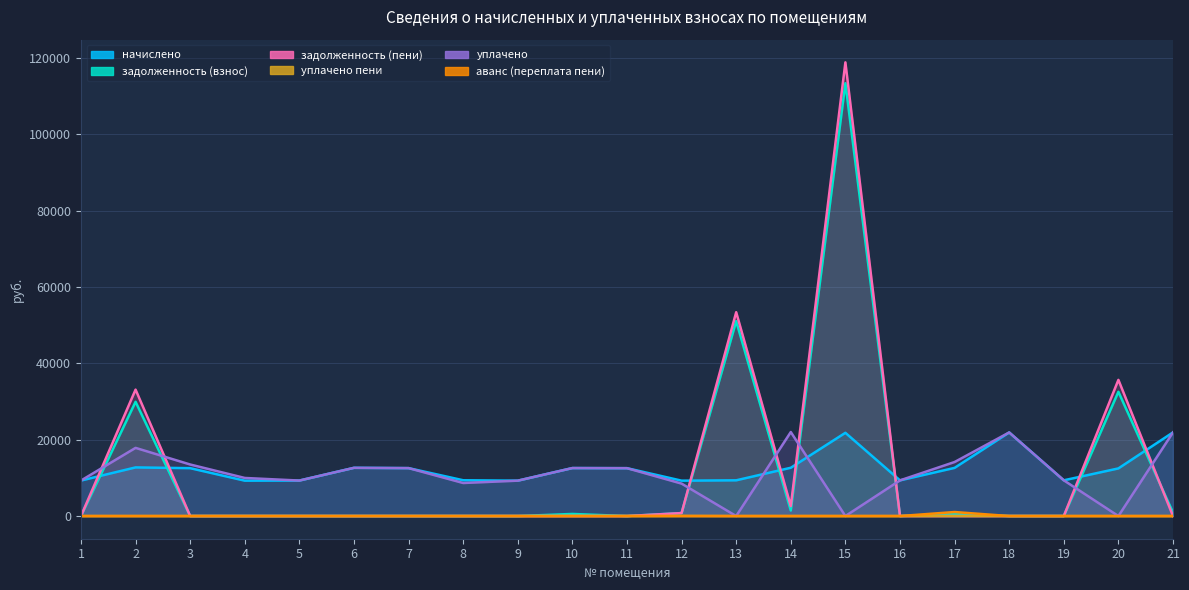

True or false: уплачено has a value of 0.0 at 13.

True